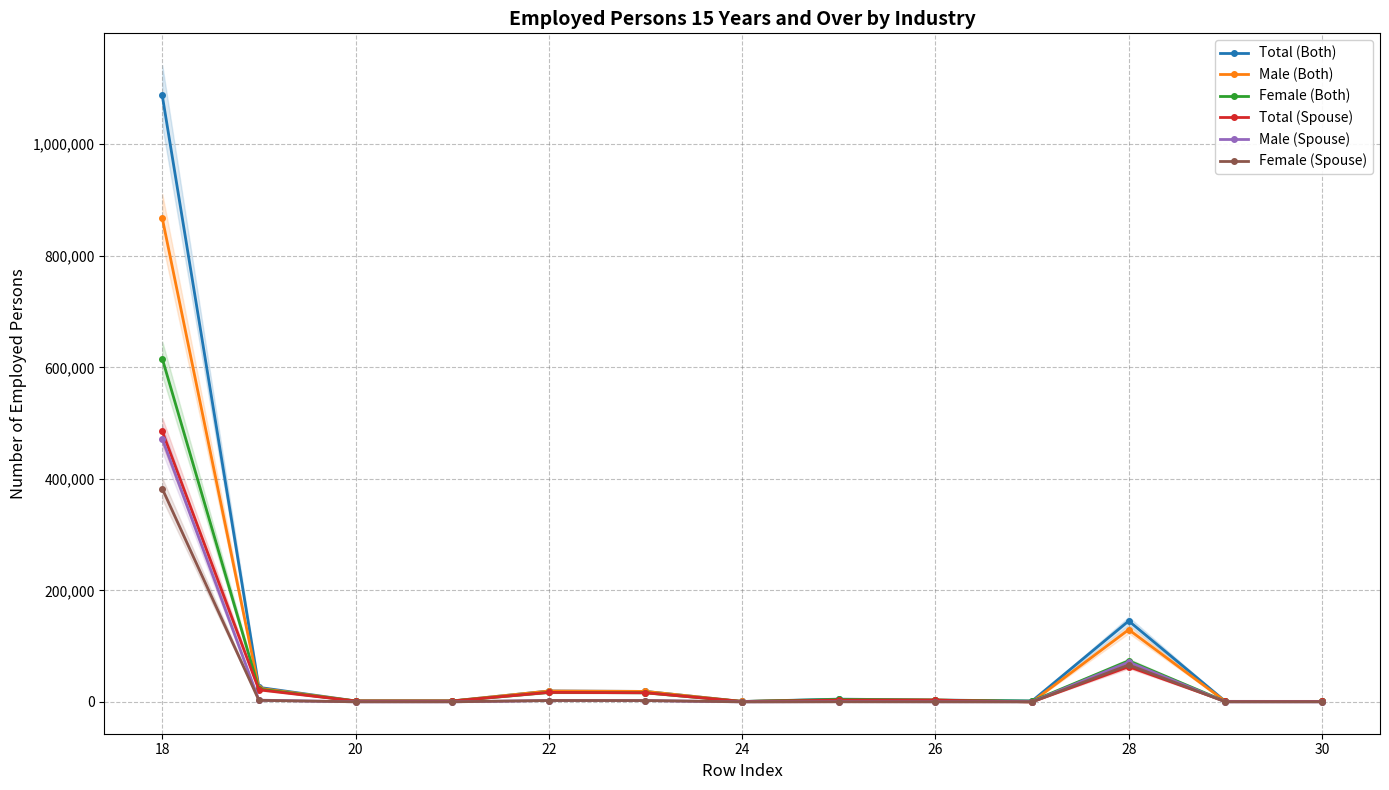

Where is Total (Both) nearest to the value 544115?

28